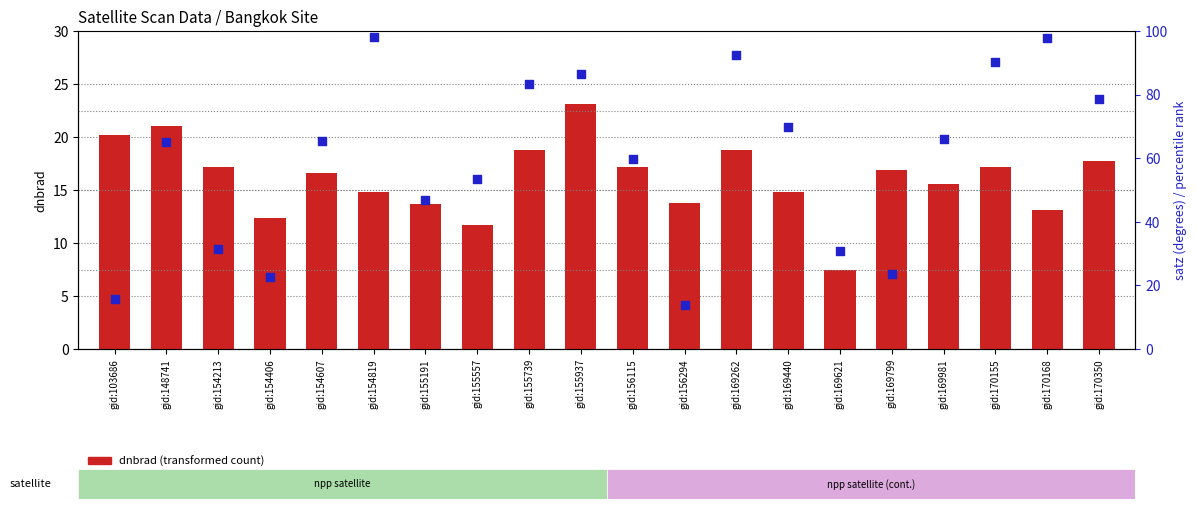

Is the value of satz percentile rank at gid:169621 greater than the value of dnbrad (transformed count) at gid:169440?

Yes